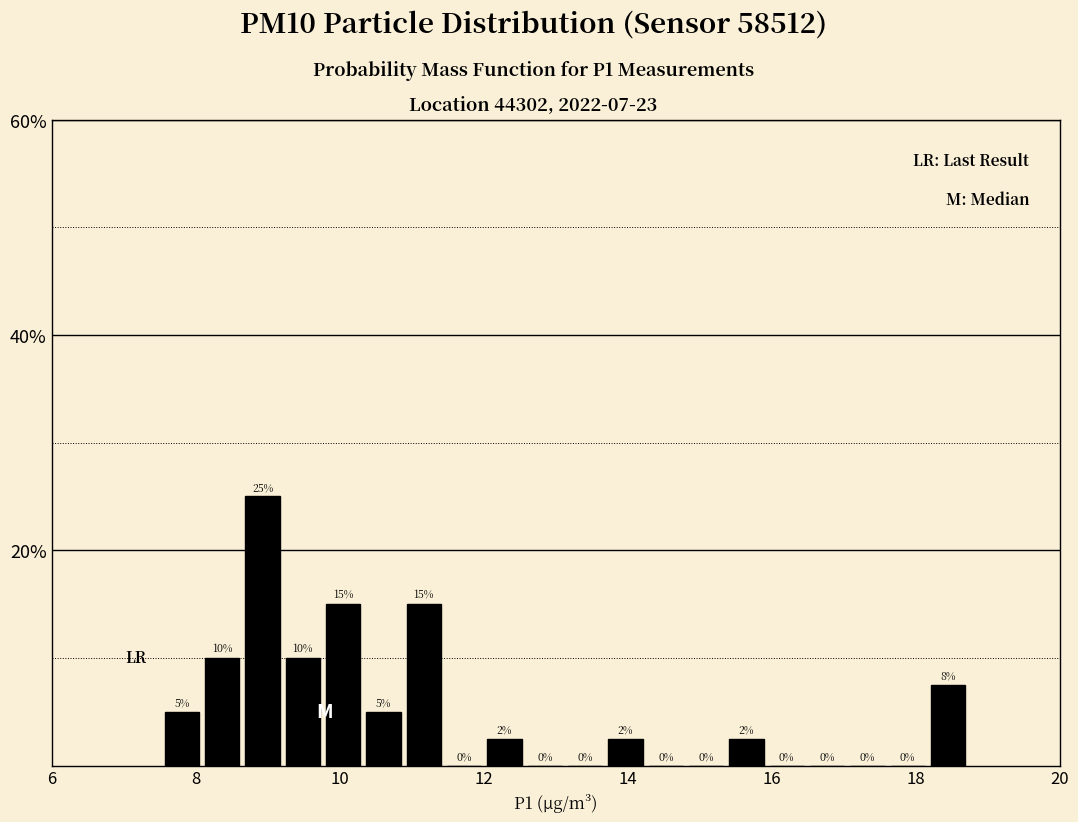

Read against the x-axis, roughly where is the centre of the tallest bar?

9.0